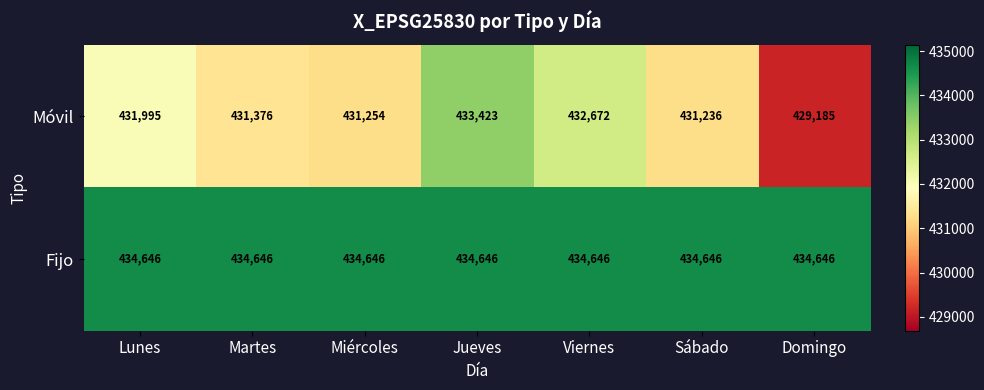

What is the sum of the Fijo values at Martes and Jueves?

869292